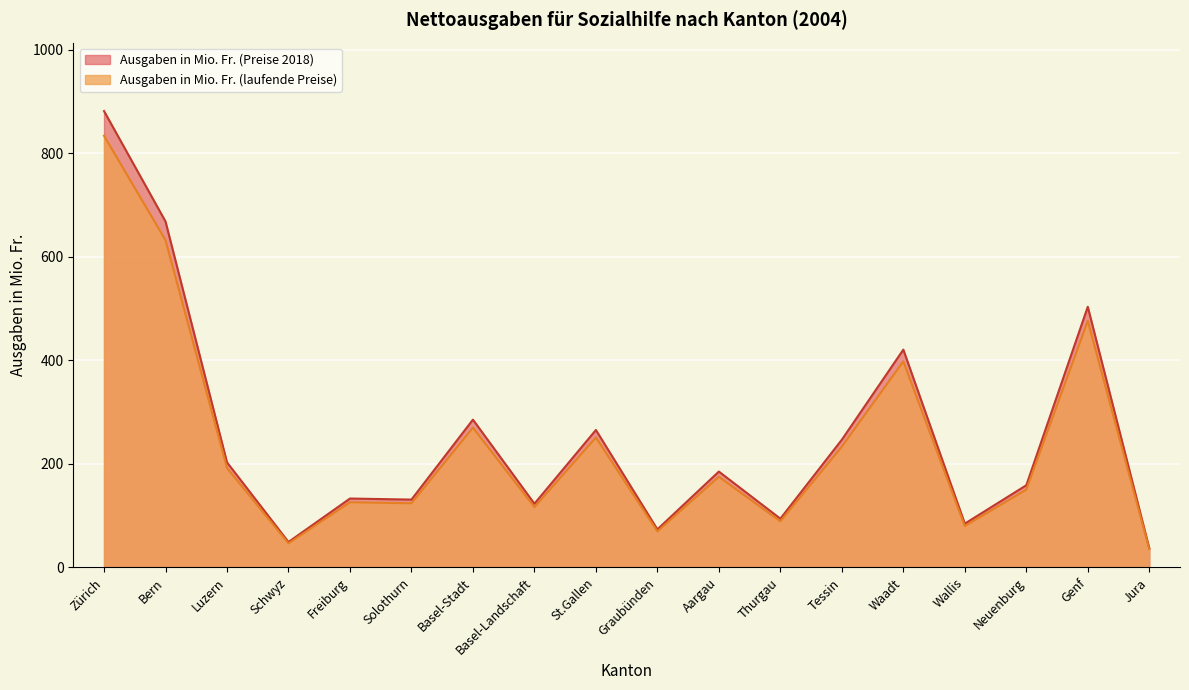

True or false: Ausgaben in Mio. Fr. (laufende Preise) has more than 2 interior local peaks.

True